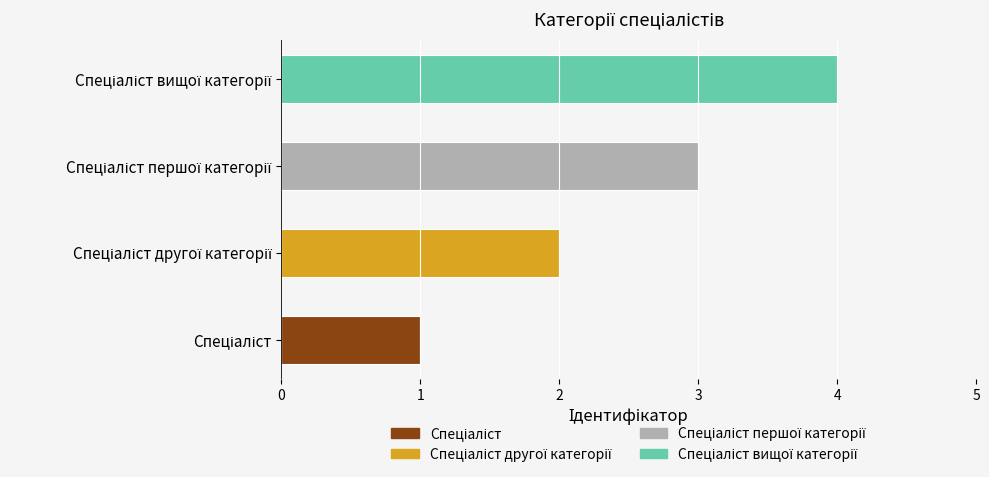

What is the difference between the maximum and minimum values?

3